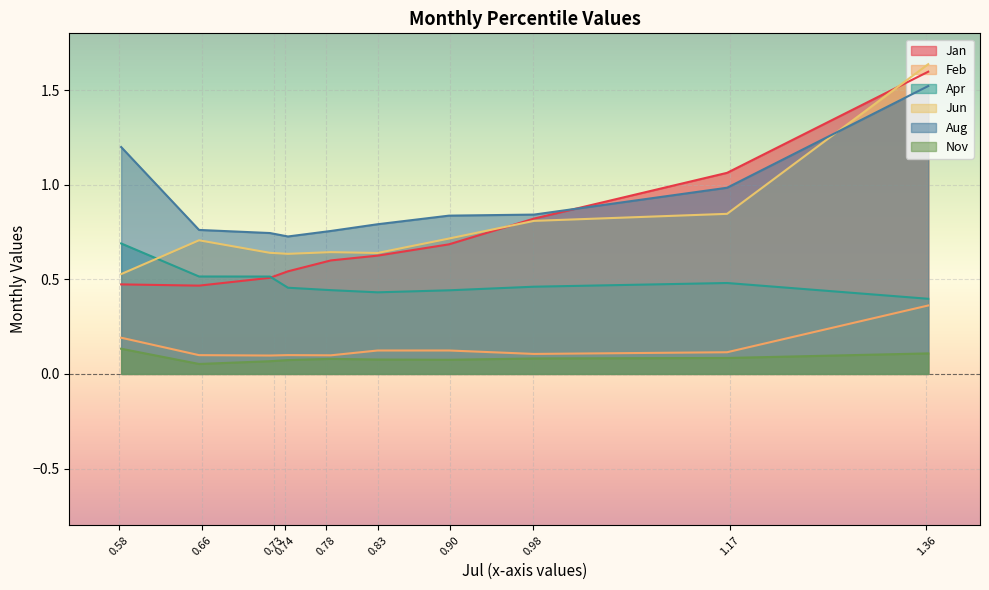

Which series has the widest spread of values?

Jan